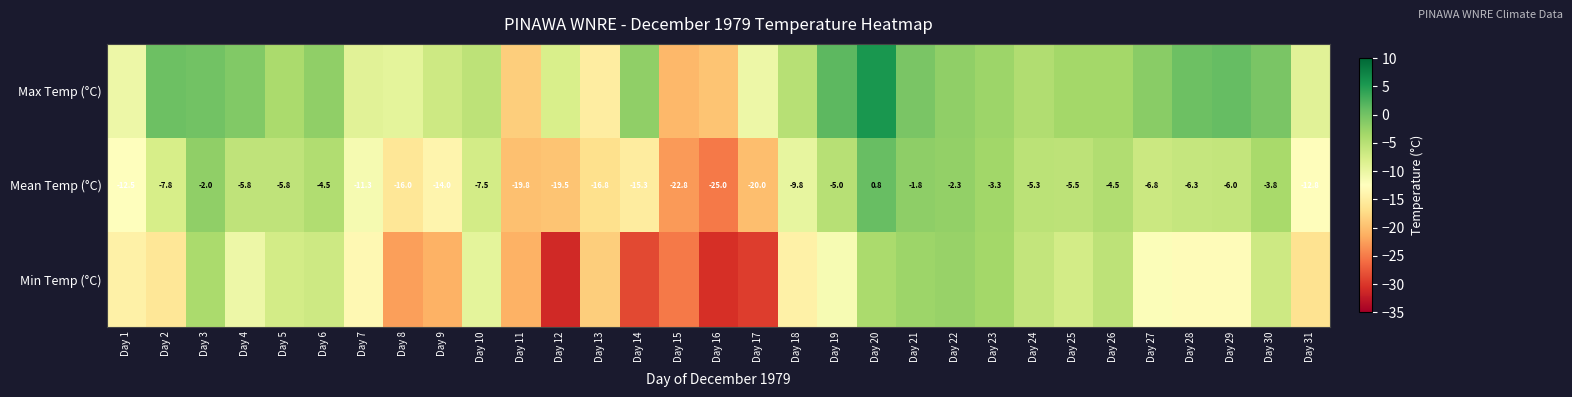

What is the average value of the Mean Temp (°C) series?

-9.6